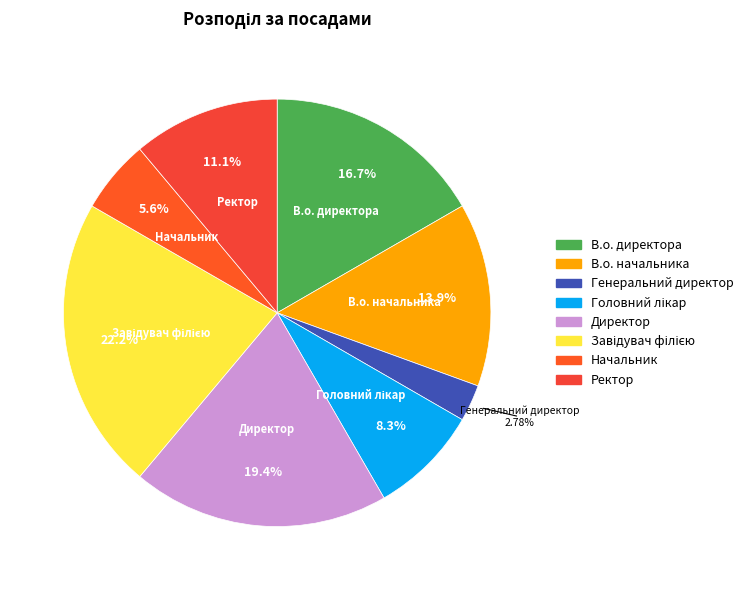

What is the ratio of the value at Начальник to the value at Ректор?

0.5